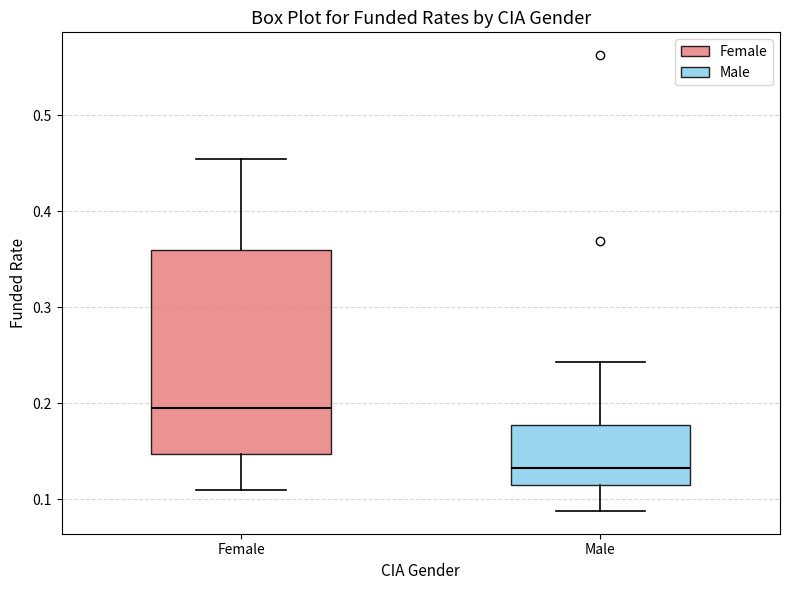

Which box's median line is the highest?

Female